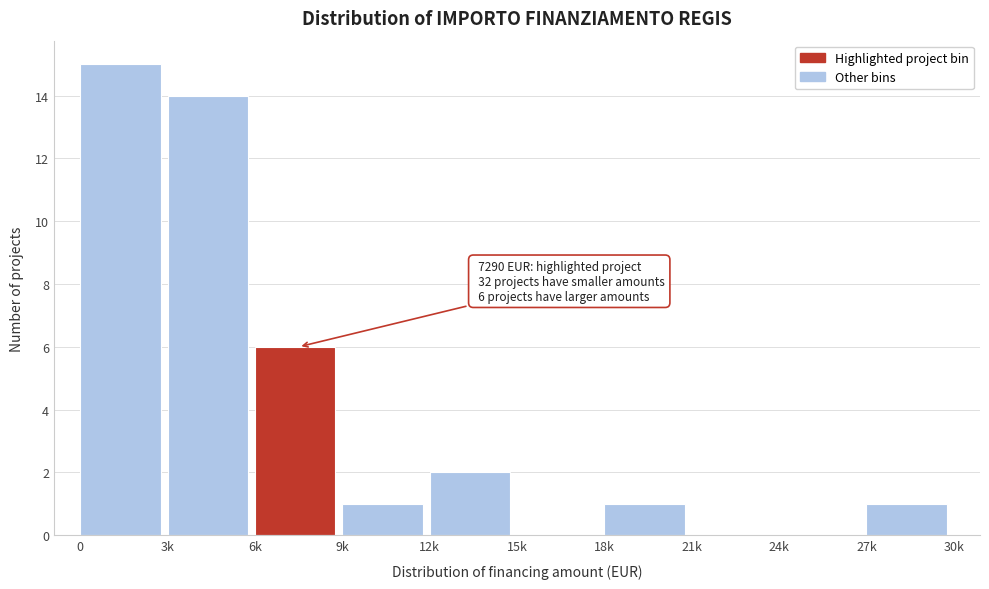

Reading left to right, list all the values displayed in this chart.

0=15	3k=14	6k=6	9k=1	12k=2	15k=0	18k=1	21k=0	24k=0	27k=1